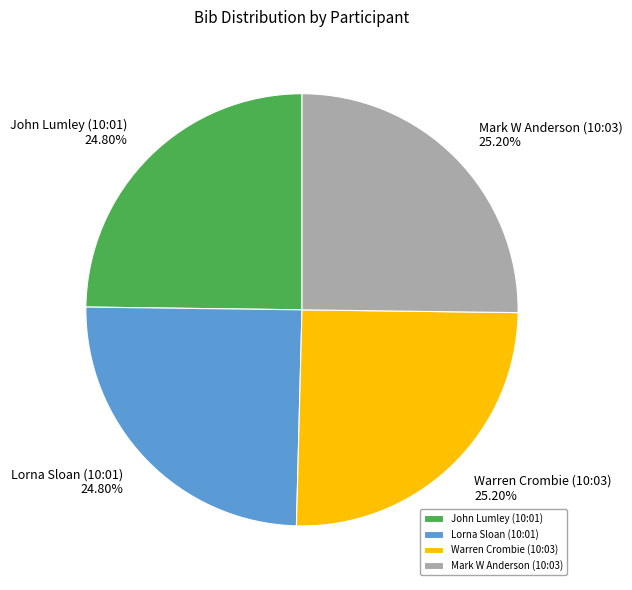

What is the ratio of the value at John Lumley (10:01) to the value at Warren Crombie (10:03)?

1.0